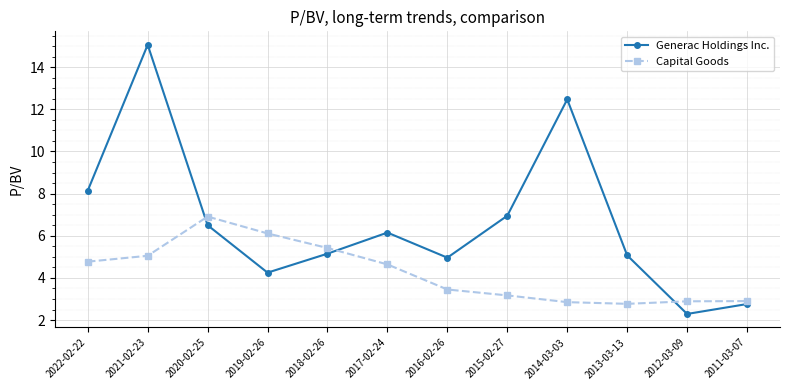

At which category does Capital Goods reach its first local peak?

2020-02-25